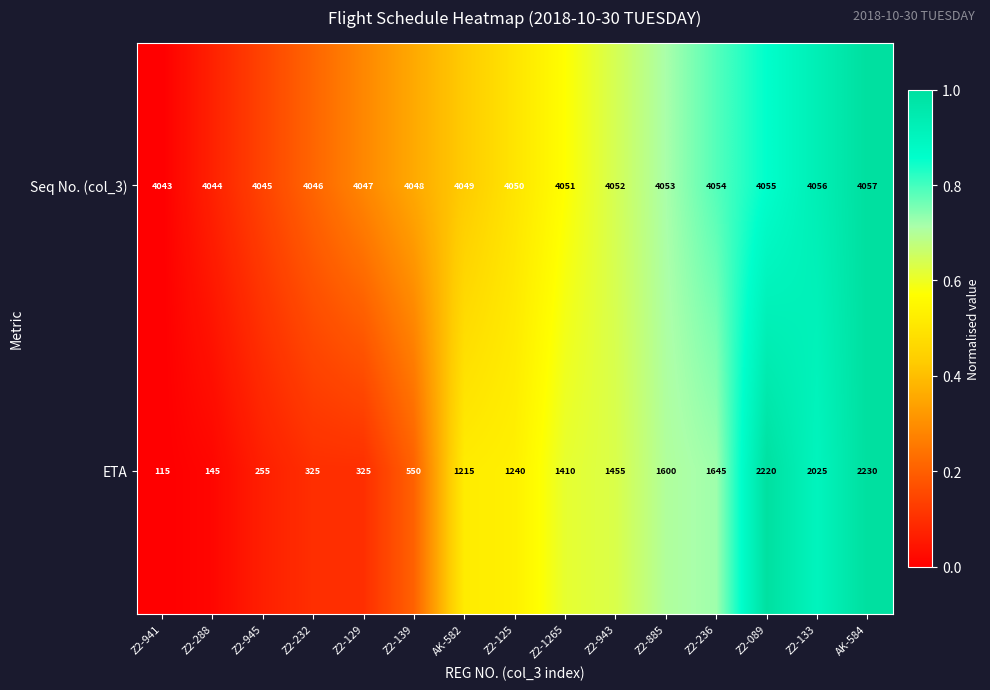

What is the lowest value of the Seq No. (col_3) series?

4043